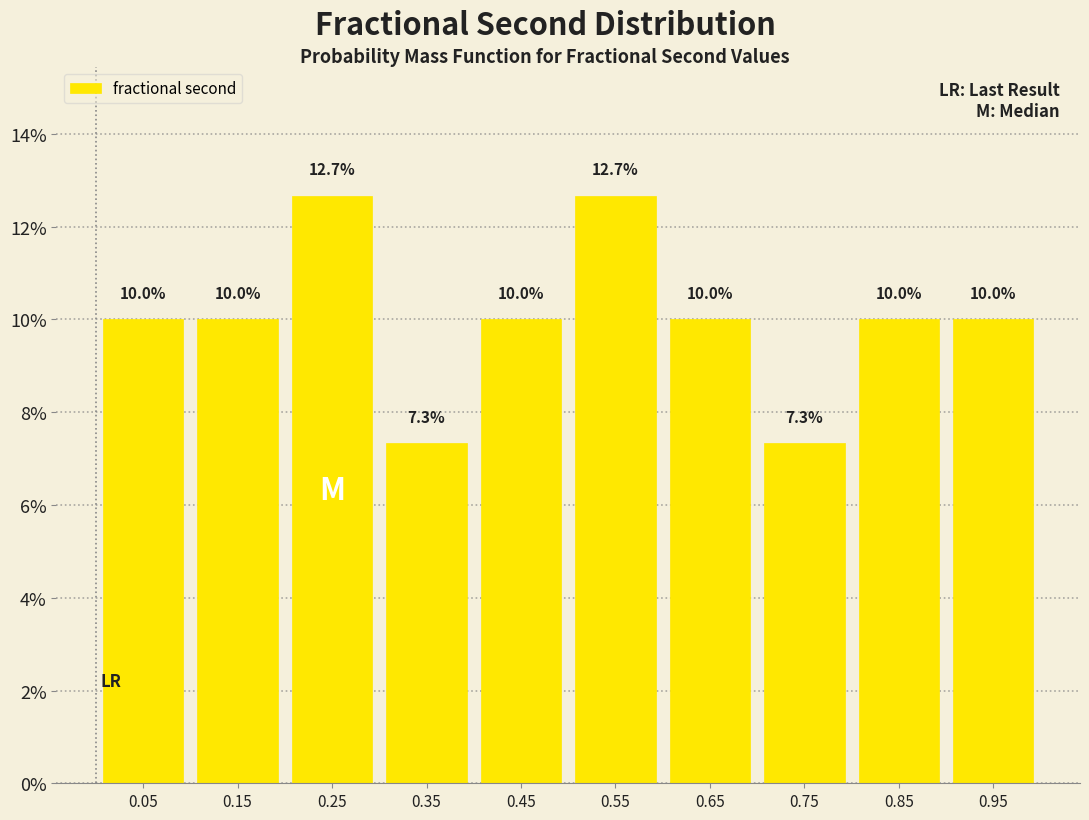

Reading left to right, transcribe this chart: for each bar, give the range it covers on the x-axis and its height.

0.0 to 0.1: 10.0
0.1 to 0.2: 10.0
0.2 to 0.3: 12.7
0.3 to 0.4: 7.3
0.4 to 0.5: 10.0
0.5 to 0.6: 12.7
0.6 to 0.7: 10.0
0.7 to 0.8: 7.3
0.8 to 0.9: 10.0
0.9 to 1.0: 10.0